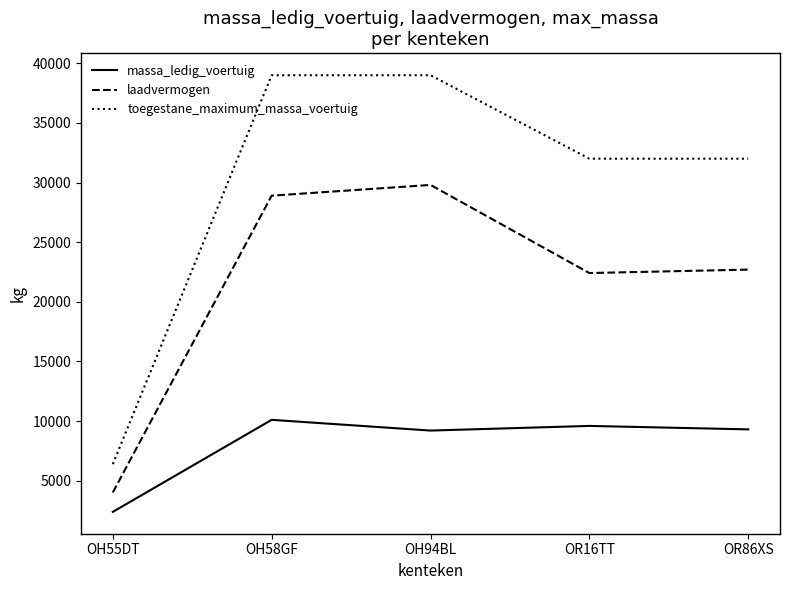

What is the difference between the highest and lowest values at OH58GF?

28900